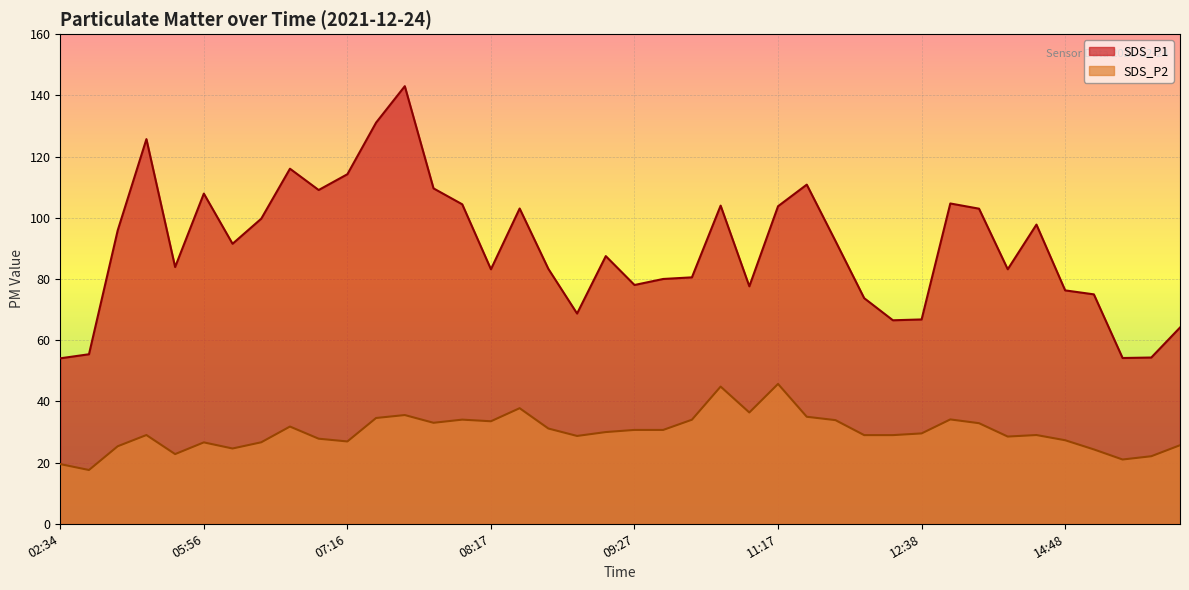

Is the value of SDS_P2 at 10:47 greater than the value of SDS_P1 at 11:58?

No